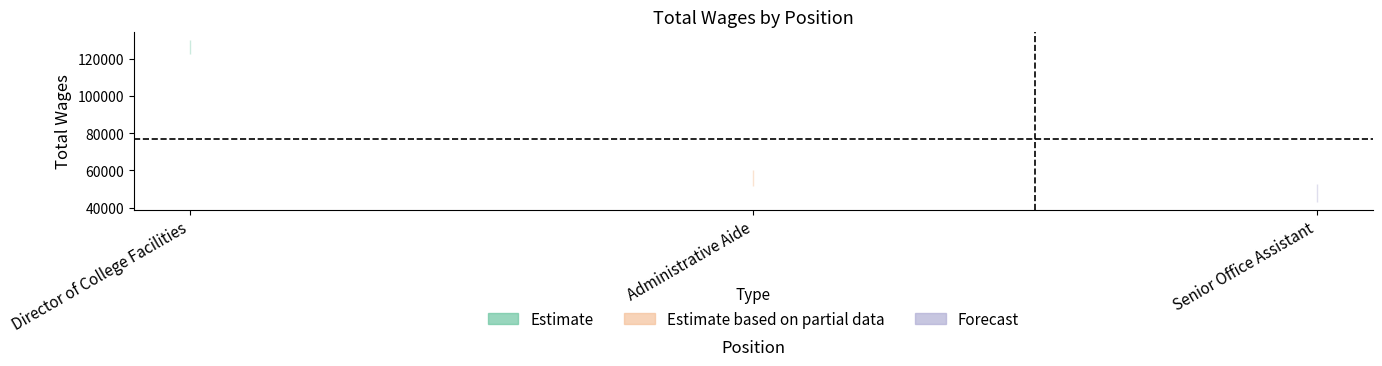

True or false: the data shows 63510 at Senior Office Assistant.

False